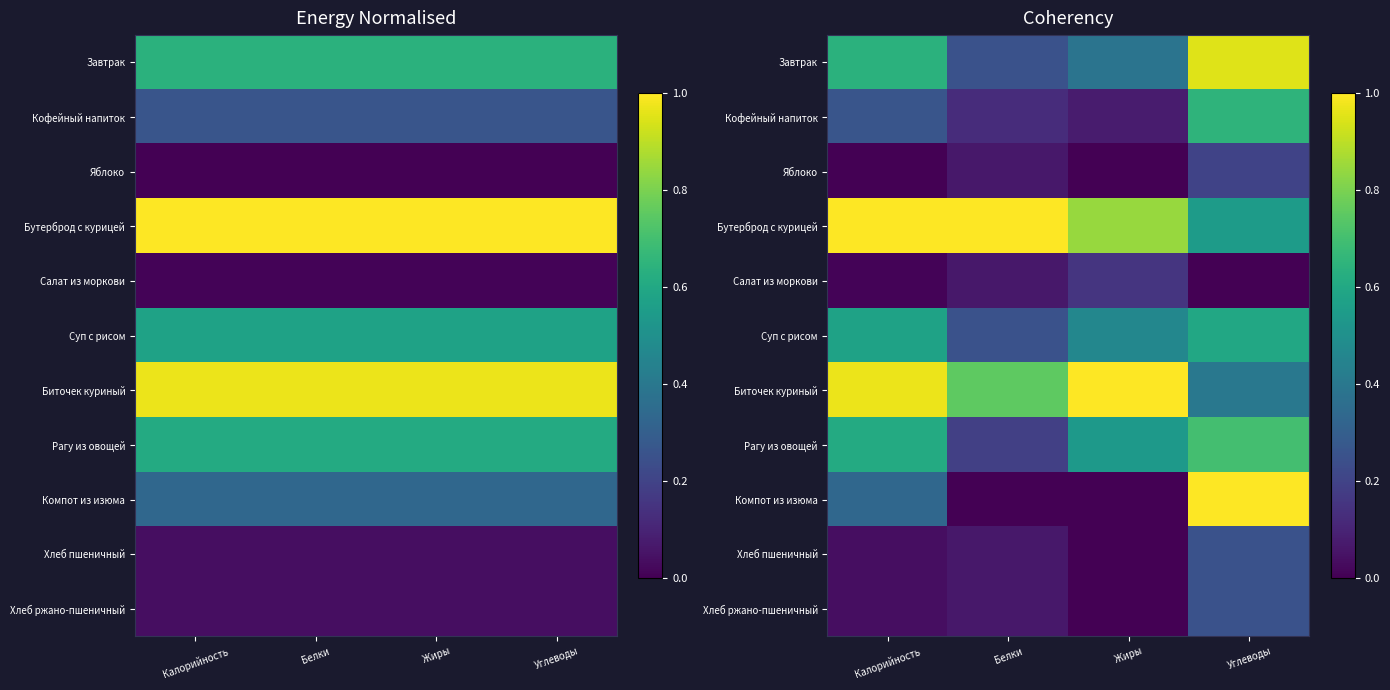

Rank the series by their maximum value, from highest to lowest.

Бутерброд с курицей, Биточек куриный, Компот из изюма, Завтрак, Рагу из овощей, Кофейный напиток, Суп с рисом, Хлеб пшеничный, Хлеб ржано-пшеничный, Яблоко, Салат из моркови